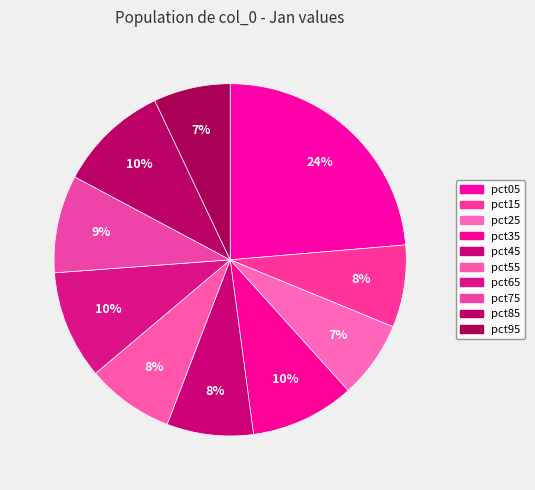

Is it true that pct35 is 1% of the pie?

False